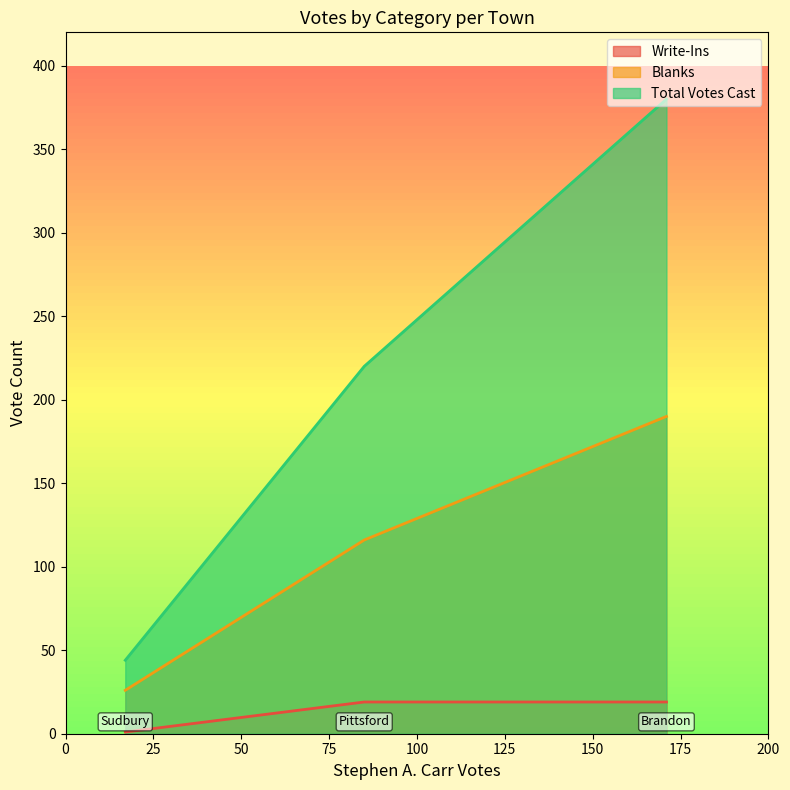

What is the approximate value of Blanks at Brandon?

190